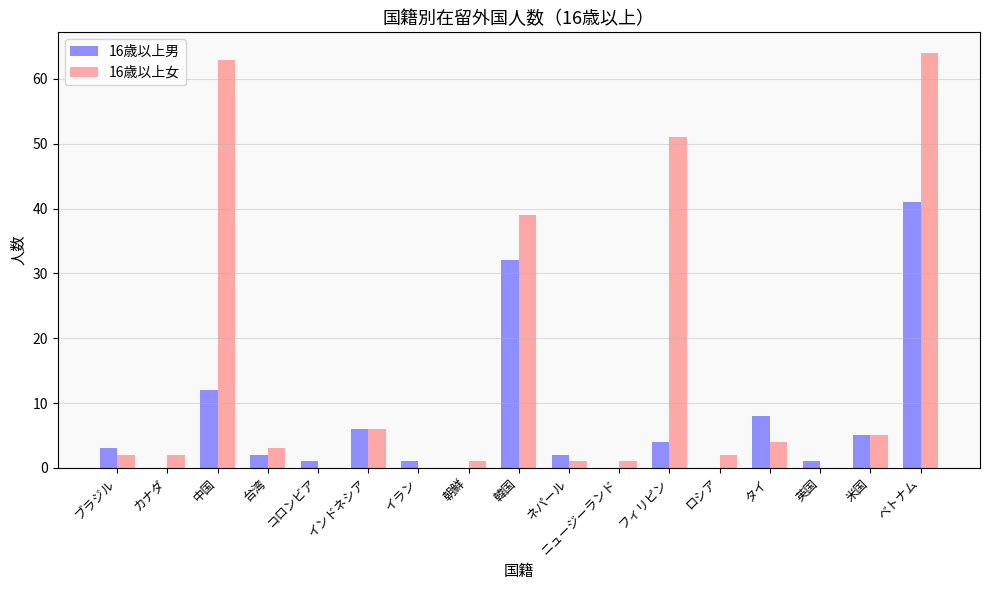

At which category is the sum across all series the highest?

ベトナム